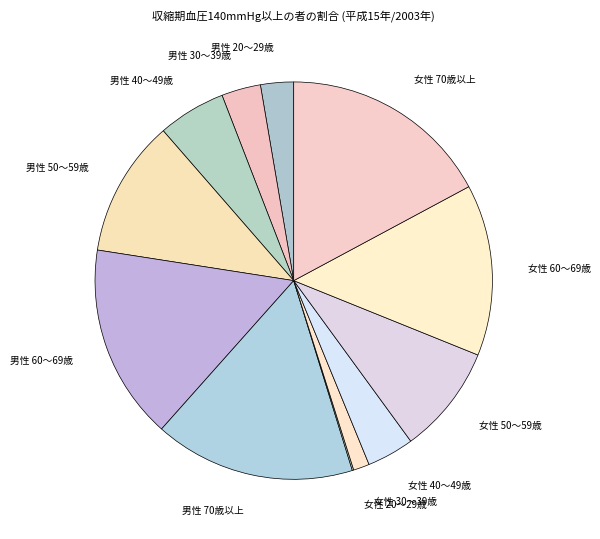

Is it true that 男性 50～59歳 is 11% of the pie?

True